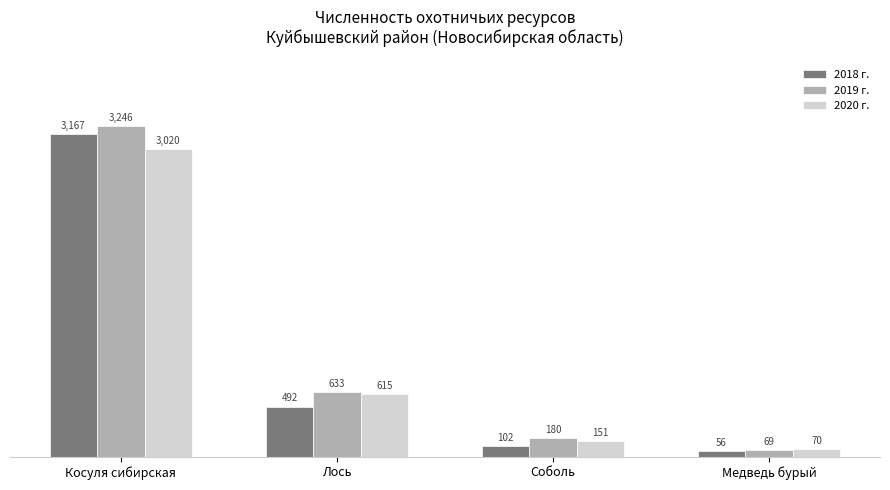

Count the number of data series in this chart.

3